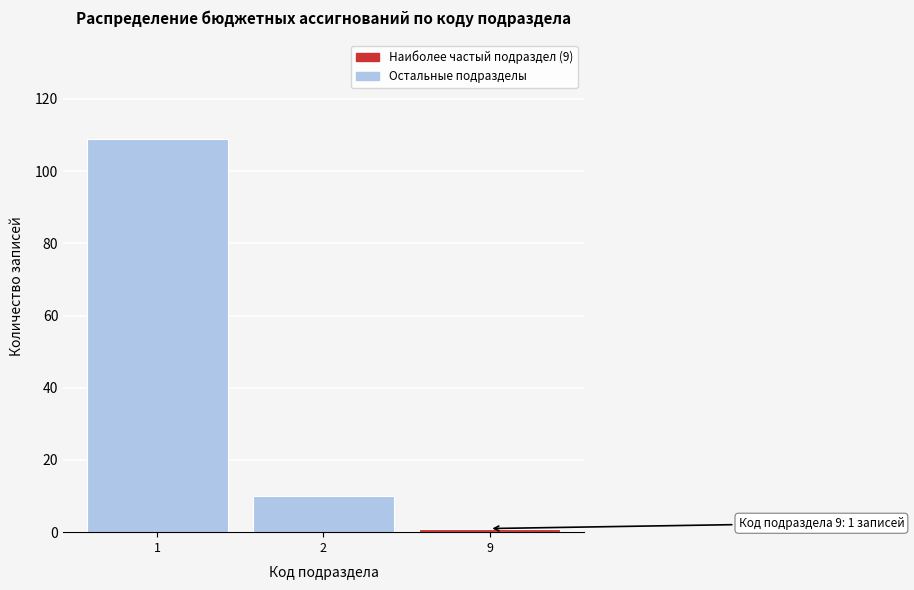

Reading left to right, transcribe all the data shown in this chart.

109	10	1